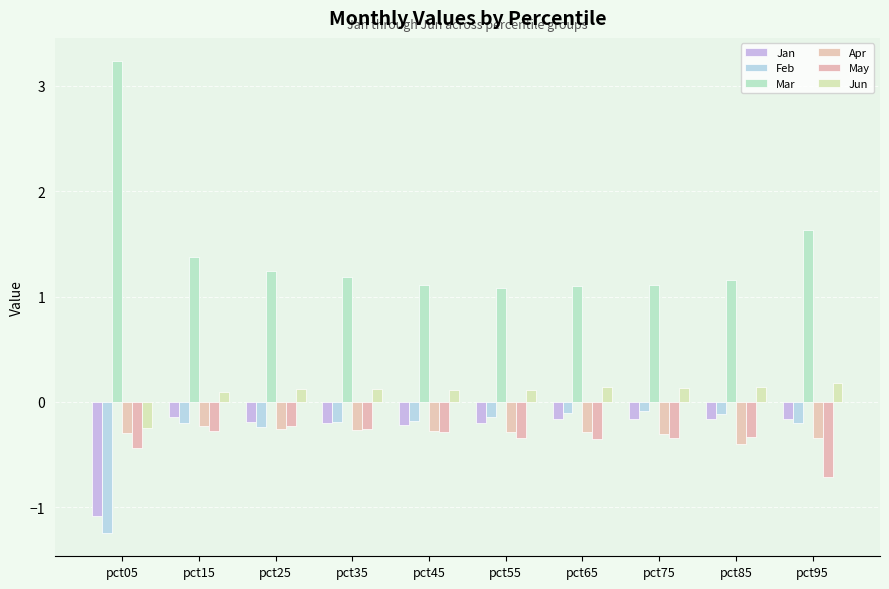

What is the total value across all series at pct05?

-0.1